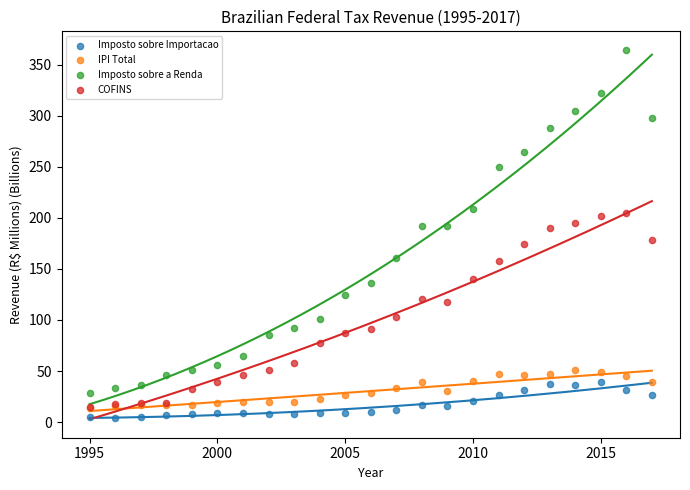

Which series has the widest spread of Y values?

Imposto sobre a Renda